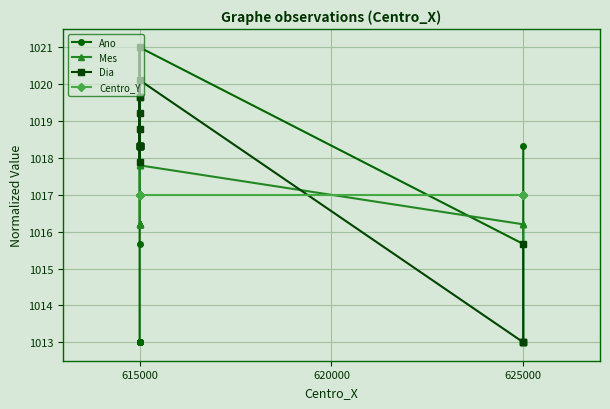

True or false: Ano has more than 1 points higher than both neighbors.

False